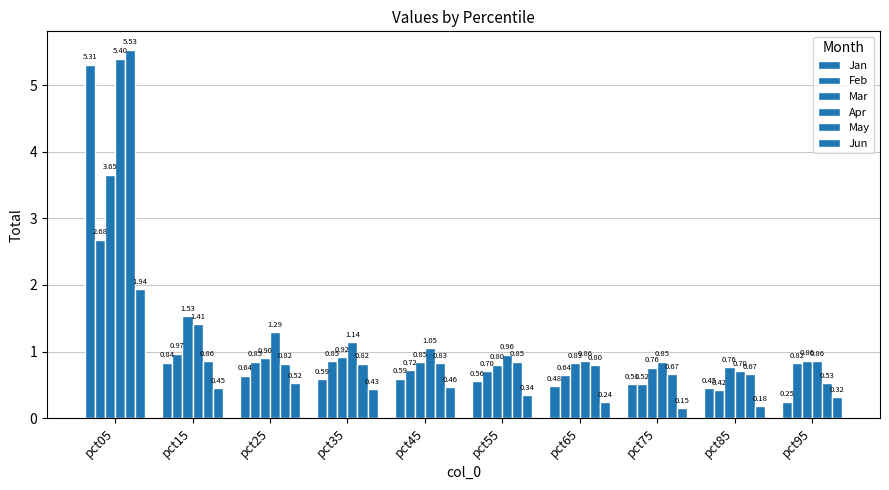

Rank the series by their maximum value, from highest to lowest.

May, Apr, Jan, Mar, Feb, Jun